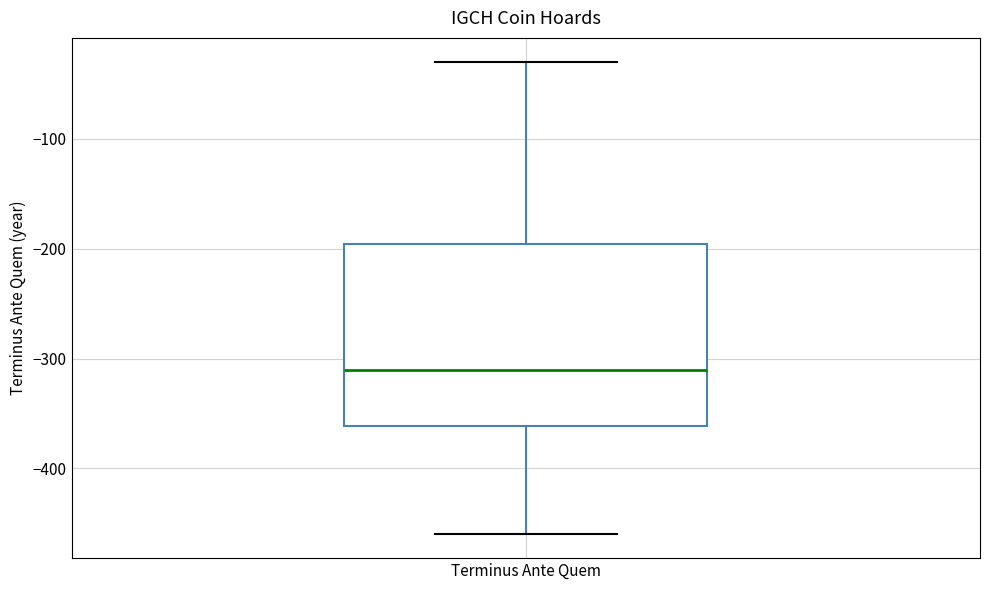

Transcribe this box plot: give where the median line is, the range the box spans, and where the two whiskers end, as read against the y-axis. The values are not printed on the chart, so give them approximately, as read against the axis.

median -310, box -360 to -200, whiskers -460 to -30